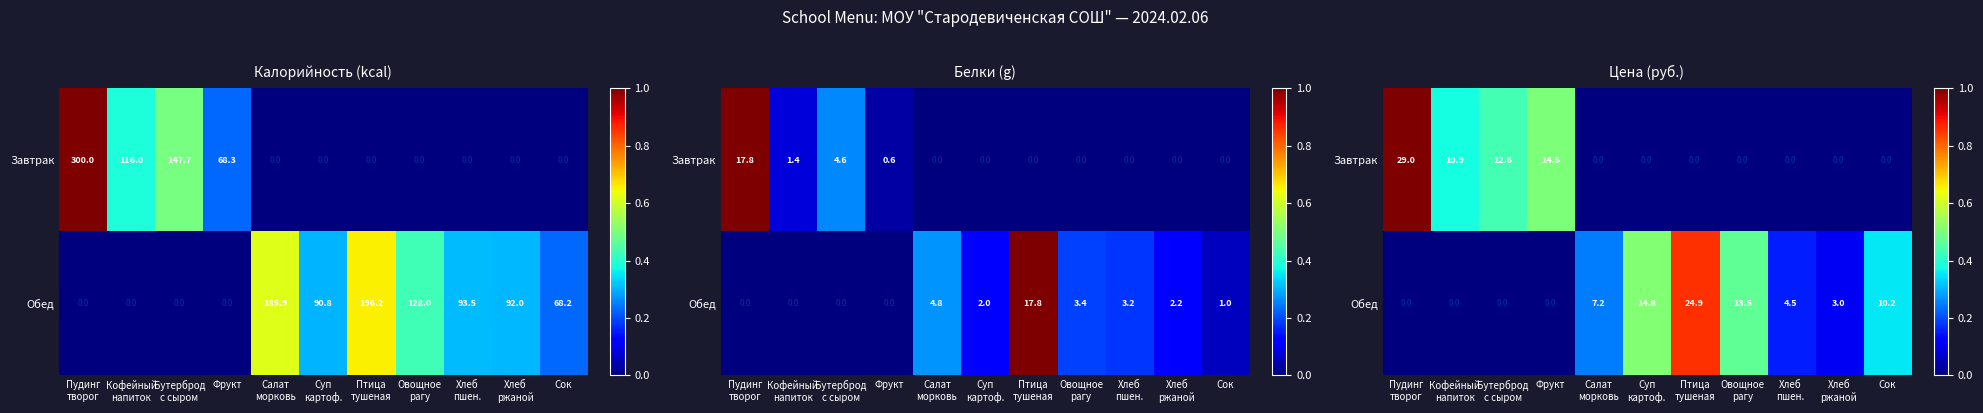

Is the value of Завтрак at Птица тушеная greater than the value of Обед at Фрукт?

No